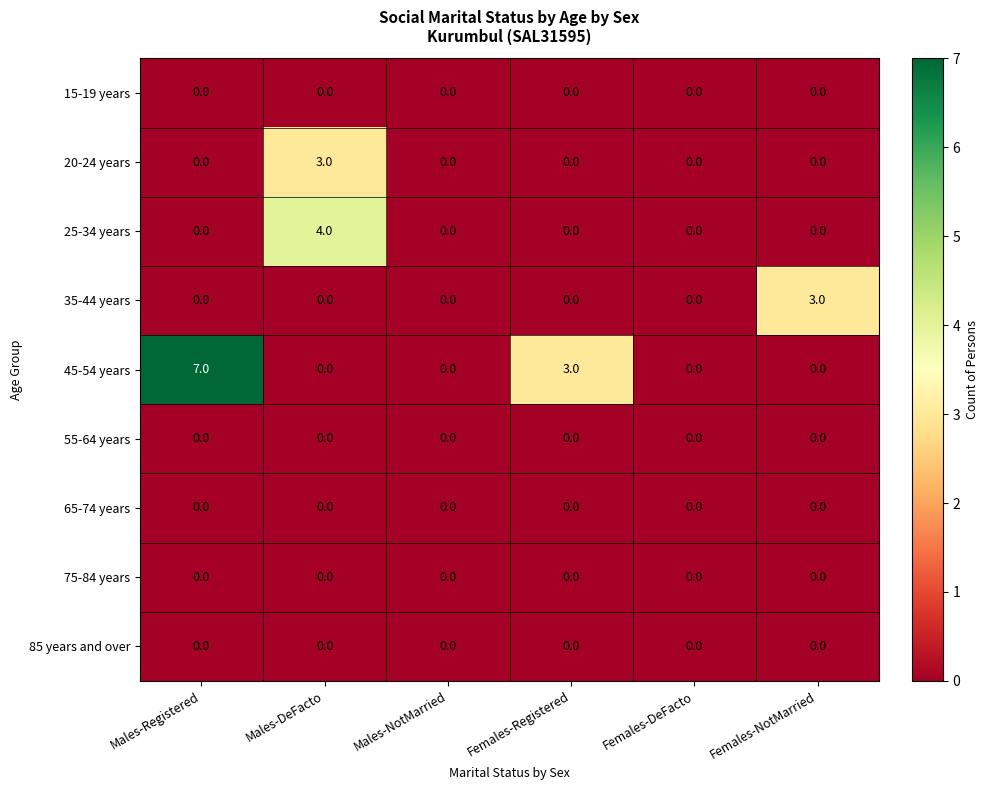

The value of 20-24 years at Males-NotMarried is 0. True or false?

True